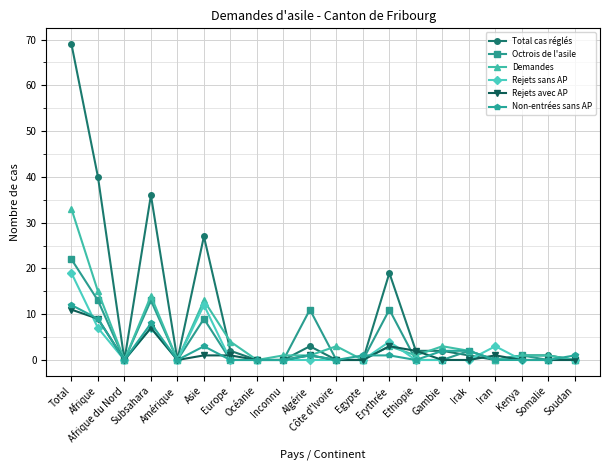

Reading left to right, what are all the values shown in this chart?

Total cas réglés: Total=69	Afrique=40	Afrique du Nord=0	Subsahara=36	Amérique=0	Asie=27	Europe=2	Océanie=0	Inconnu=0	Algérie=3	Côte d'Ivoire=0	Egypte=0	Erythrée=19	Ethiopie=2	Gambie=2	Irak=1	Iran=0	Kenya=1	Somalie=1	Soudan=0
Octrois de l'asile: Total=22	Afrique=13	Afrique du Nord=0	Subsahara=13	Amérique=0	Asie=9	Europe=0	Océanie=0	Inconnu=0	Algérie=11	Côte d'Ivoire=0	Egypte=0	Erythrée=11	Ethiopie=0	Gambie=0	Irak=2	Iran=0	Kenya=1	Somalie=0	Soudan=0
Demandes: Total=33	Afrique=15	Afrique du Nord=0	Subsahara=14	Amérique=0	Asie=13	Europe=4	Océanie=0	Inconnu=1	Algérie=1	Côte d'Ivoire=3	Egypte=0	Erythrée=3	Ethiopie=1	Gambie=3	Irak=2	Iran=0	Kenya=1	Somalie=1	Soudan=0
Rejets sans AP: Total=19	Afrique=7	Afrique du Nord=0	Subsahara=7	Amérique=0	Asie=12	Europe=0	Océanie=0	Inconnu=0	Algérie=0	Côte d'Ivoire=0	Egypte=0	Erythrée=4	Ethiopie=0	Gambie=0	Irak=0	Iran=3	Kenya=0	Somalie=0	Soudan=0
Rejets avec AP: Total=11	Afrique=9	Afrique du Nord=0	Subsahara=7	Amérique=0	Asie=1	Europe=1	Océanie=0	Inconnu=0	Algérie=1	Côte d'Ivoire=0	Egypte=0	Erythrée=3	Ethiopie=2	Gambie=0	Irak=0	Iran=1	Kenya=0	Somalie=0	Soudan=0
Non-entrées sans AP: Total=12	Afrique=9	Afrique du Nord=0	Subsahara=8	Amérique=0	Asie=3	Europe=0	Océanie=0	Inconnu=0	Algérie=1	Côte d'Ivoire=0	Egypte=1	Erythrée=1	Ethiopie=0	Gambie=2	Irak=2	Iran=0	Kenya=0	Somalie=0	Soudan=1